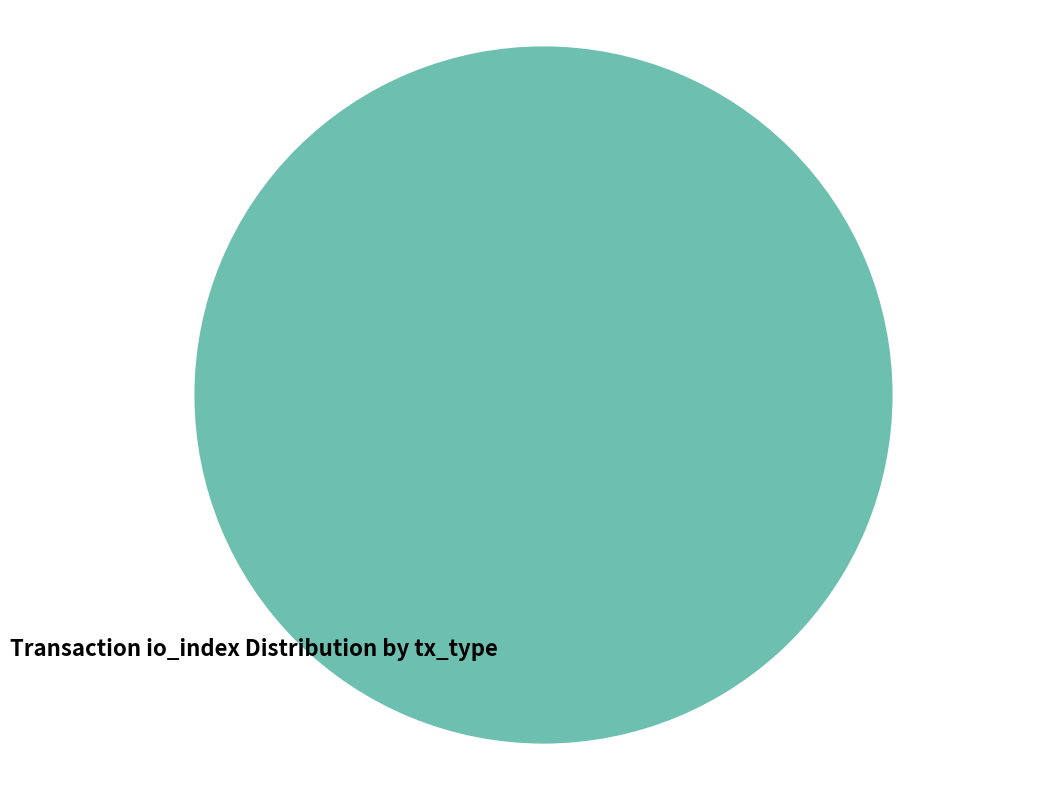

Combined, what portion of the pie is Regular tx (io_index=12) and Ticket tx (io_index=0)?

100.0%